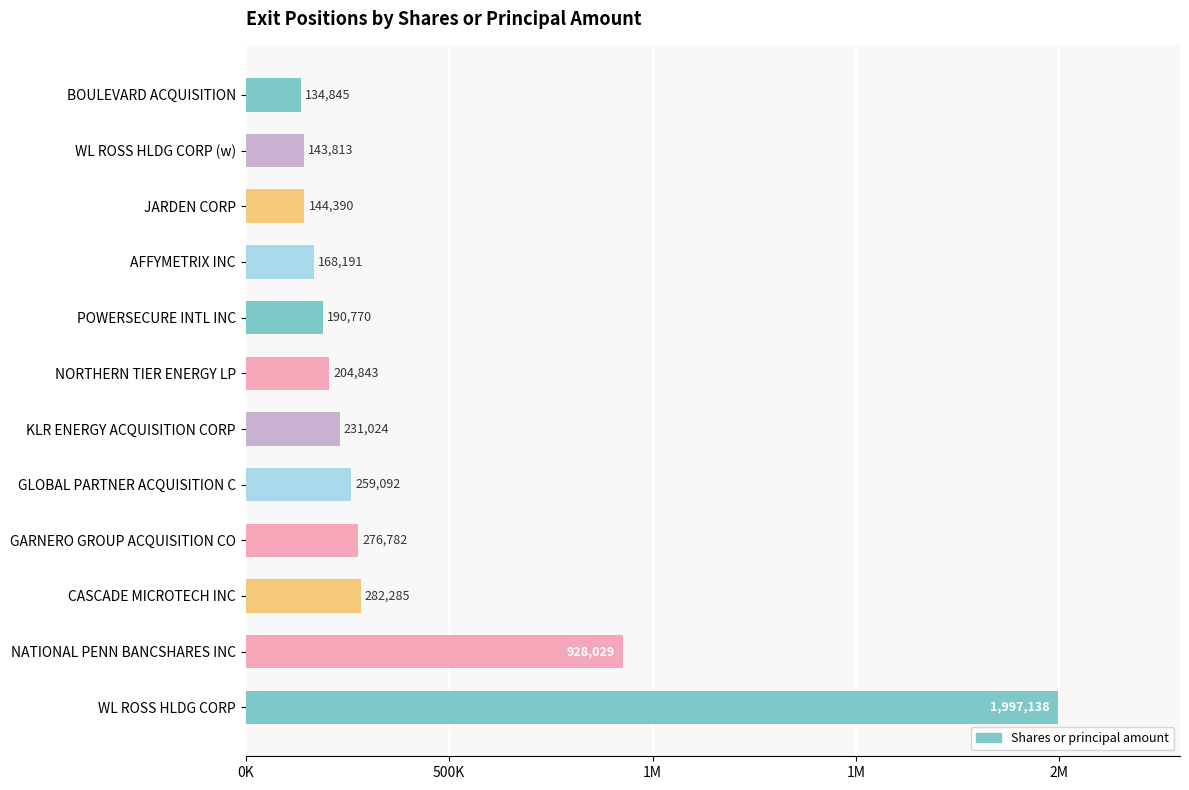

Does the chart contain any negative values?

No